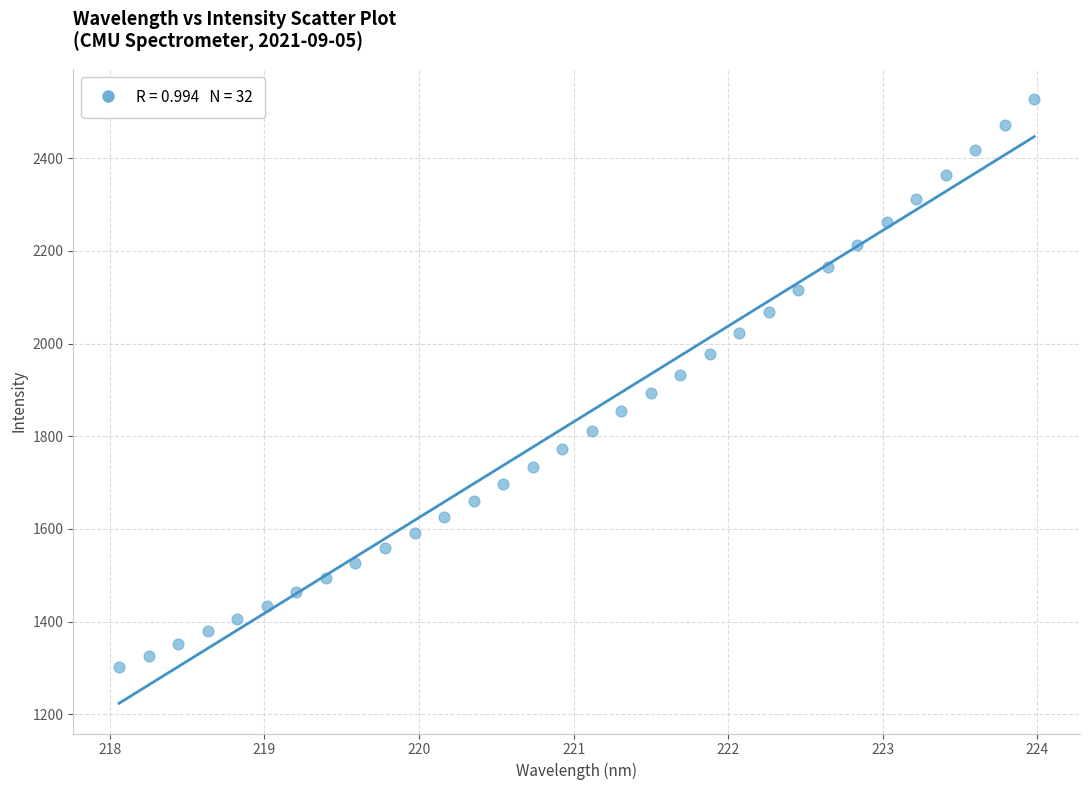

What is the range of X values (max minus min)?

5.9